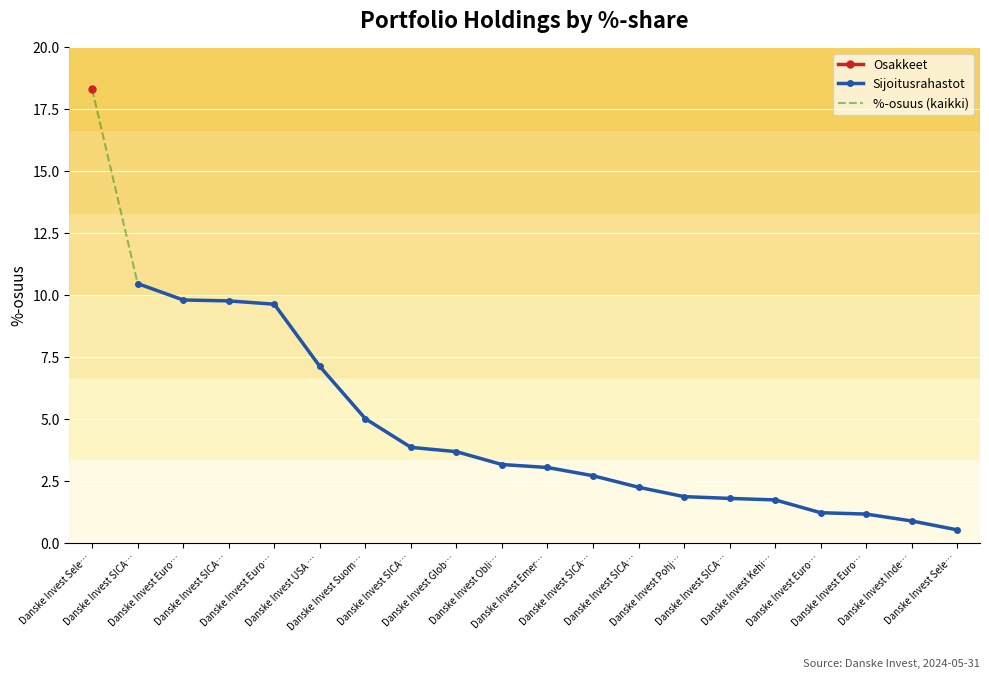

Approximately how many times larger is the value at Danske Invest Glob… compared to Danske Invest Euro…?

3.0